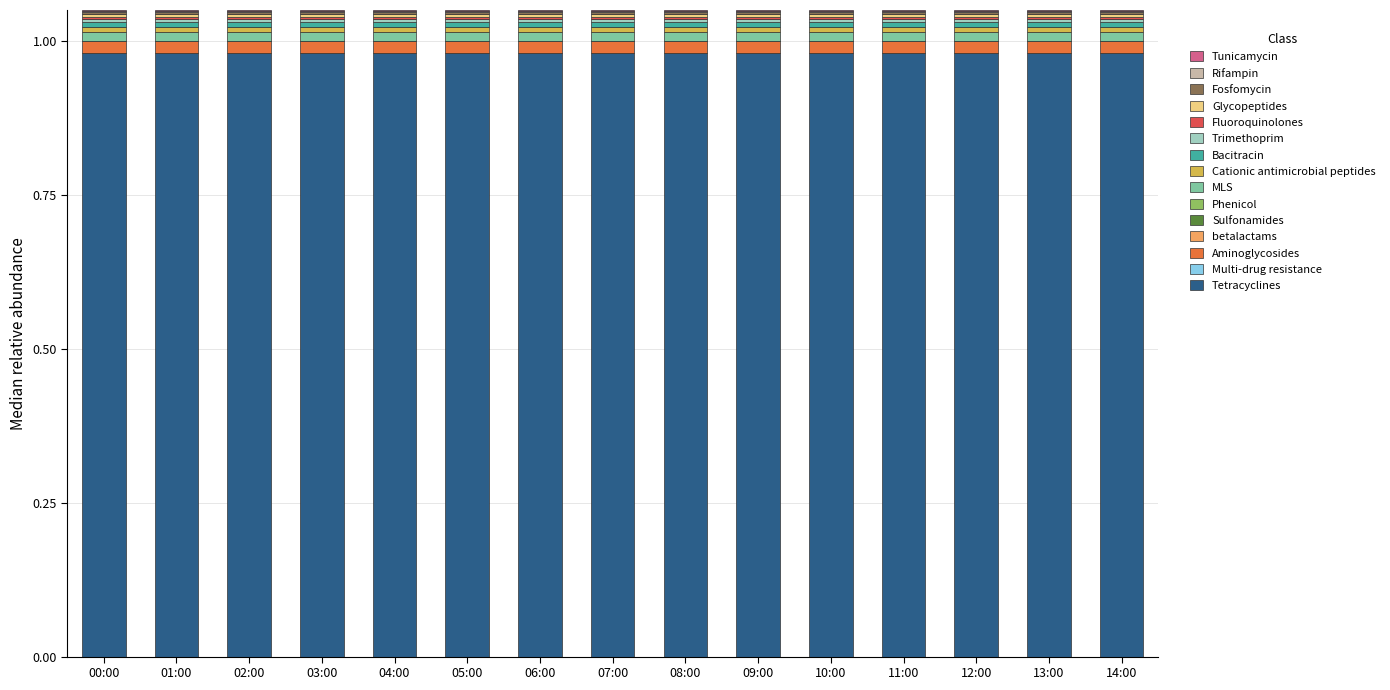

At how many categories does at least one series exceed 0?

15